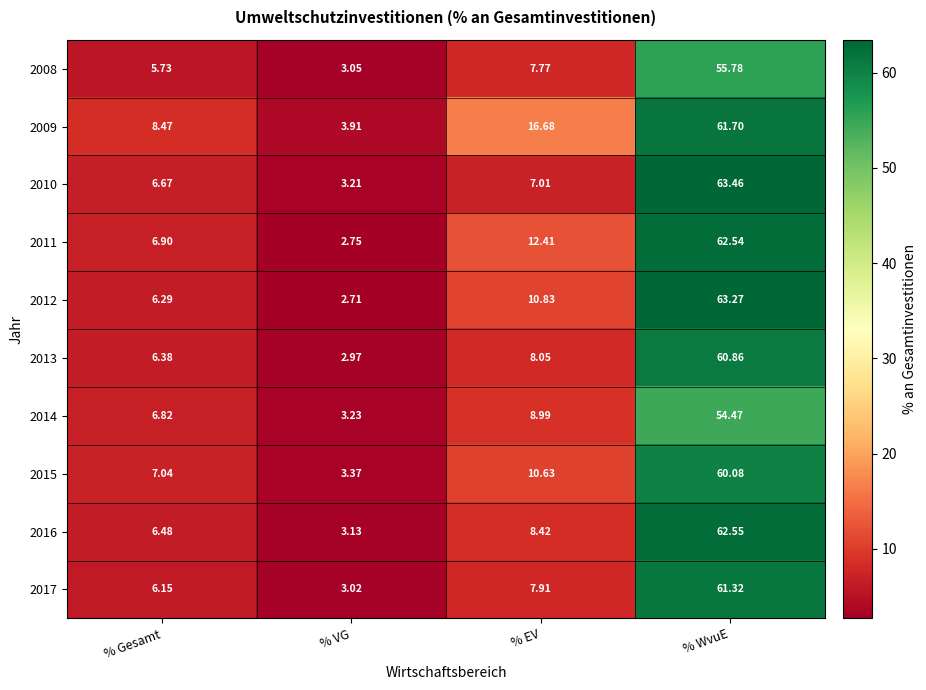

Which series changed the most between % Gesamt and % WvuE?

2012